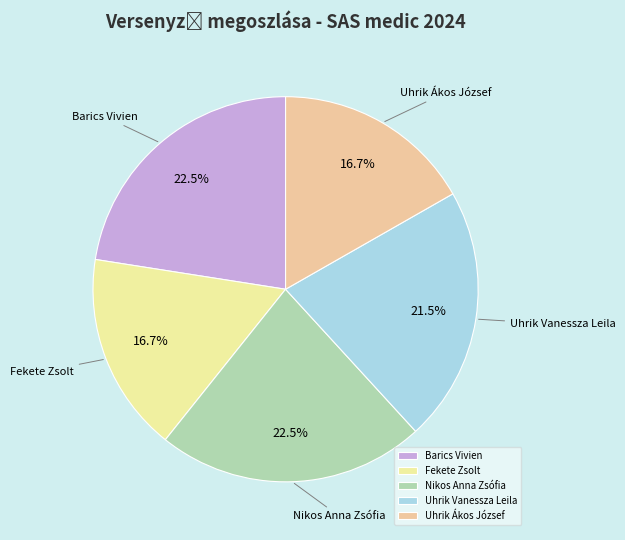

What percentage is NOT represented by Barics Vivien?

77.5%